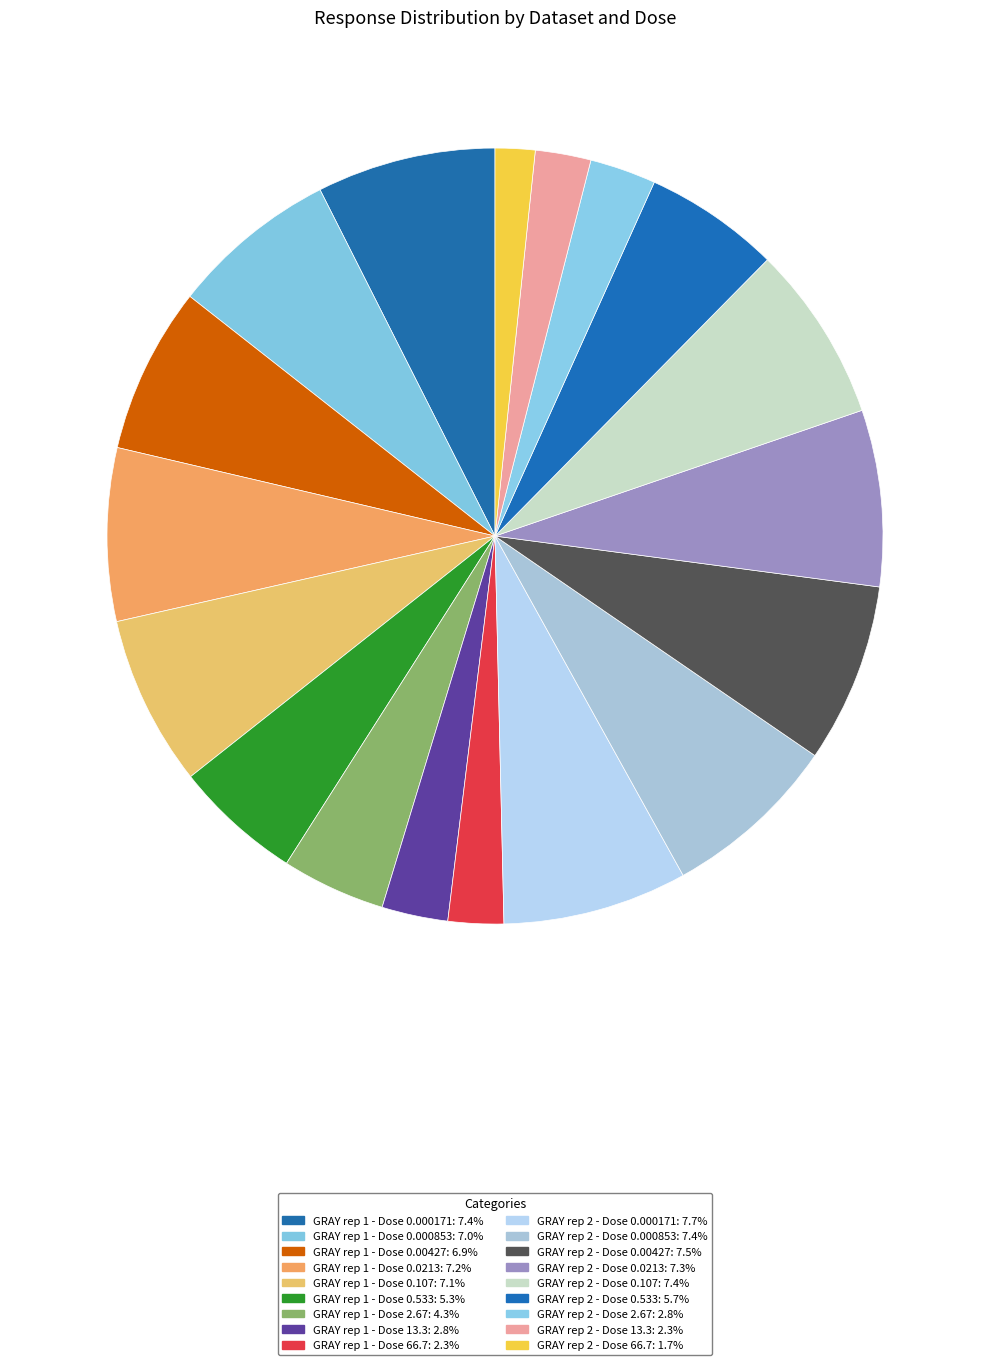

How many segments does this pie chart have?

18